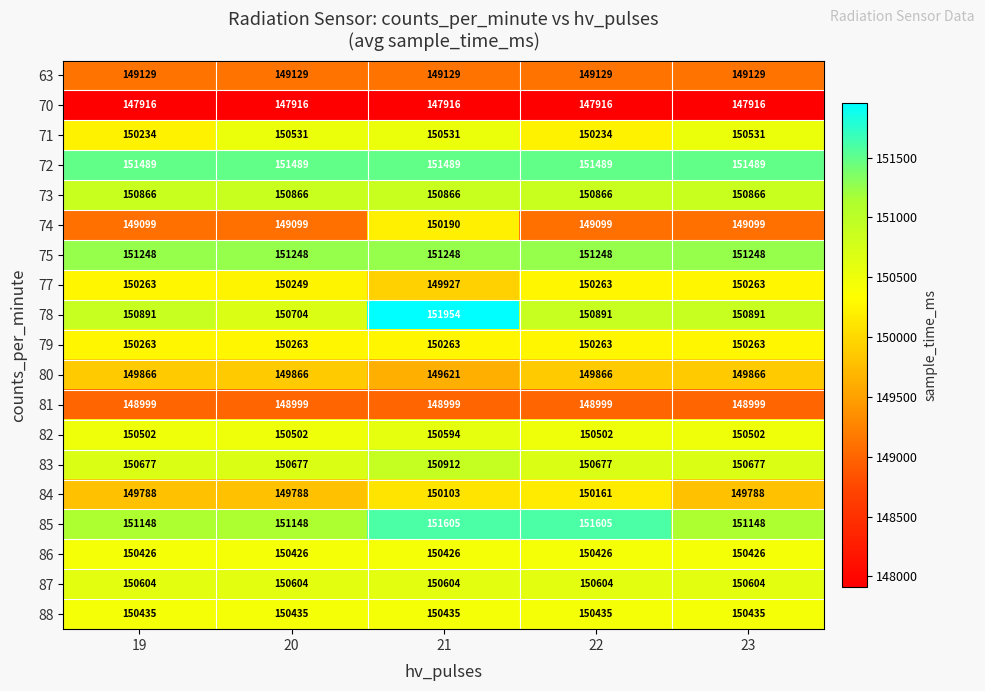

What is the minimum value shown in the chart?

147916